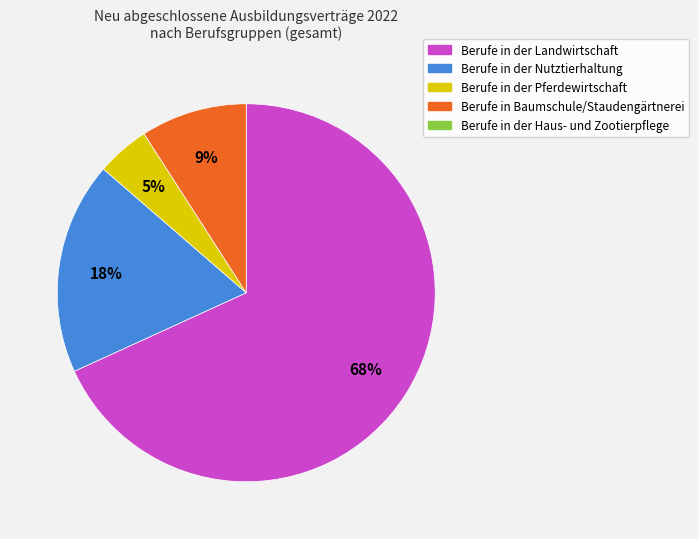

To the nearest percent, what is the average slice percentage?

25%